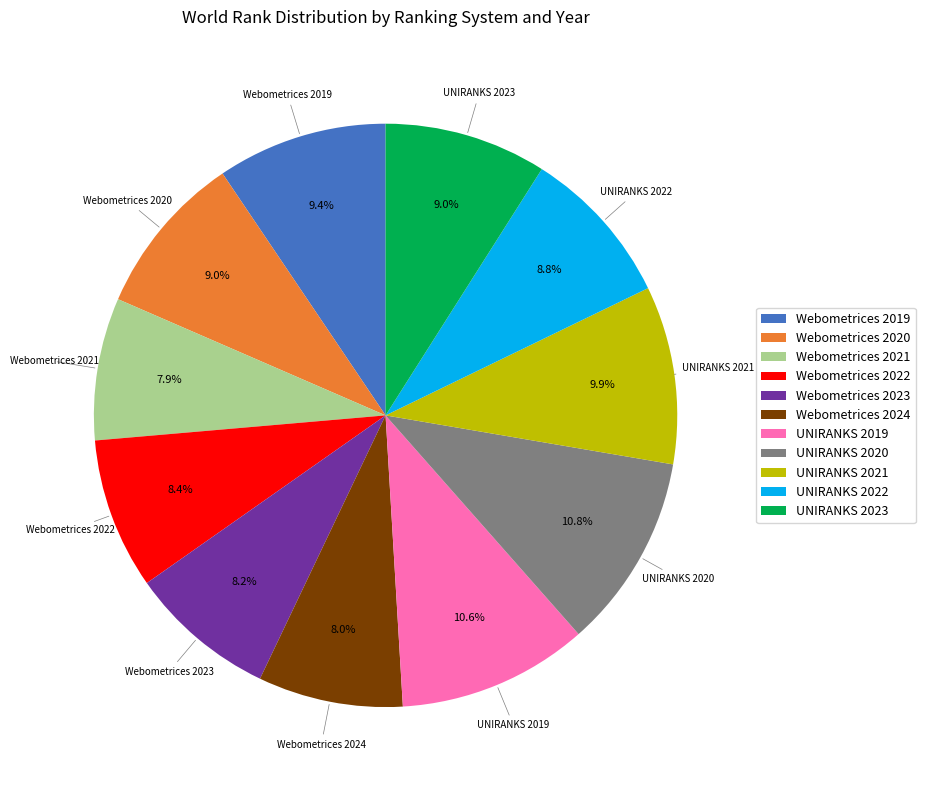

Is there a majority slice in this chart?

No